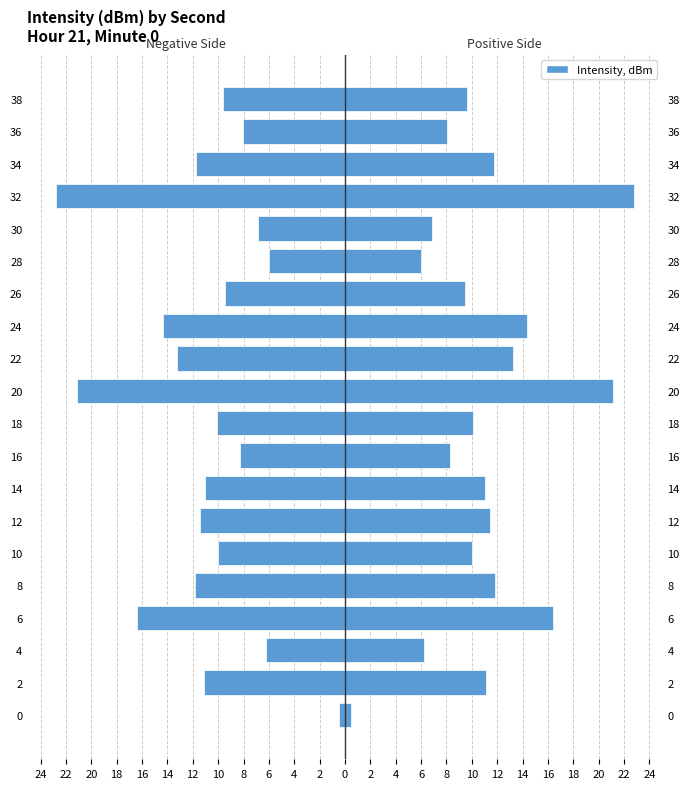

How many categories are shown in the chart?

20